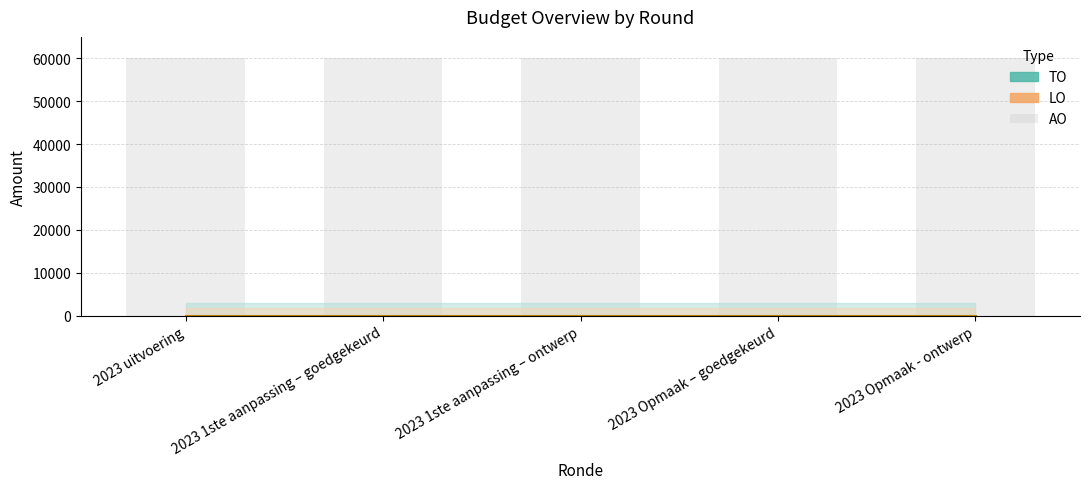

True or false: AO has a value of 60000 at 2023 uitvoering.

True